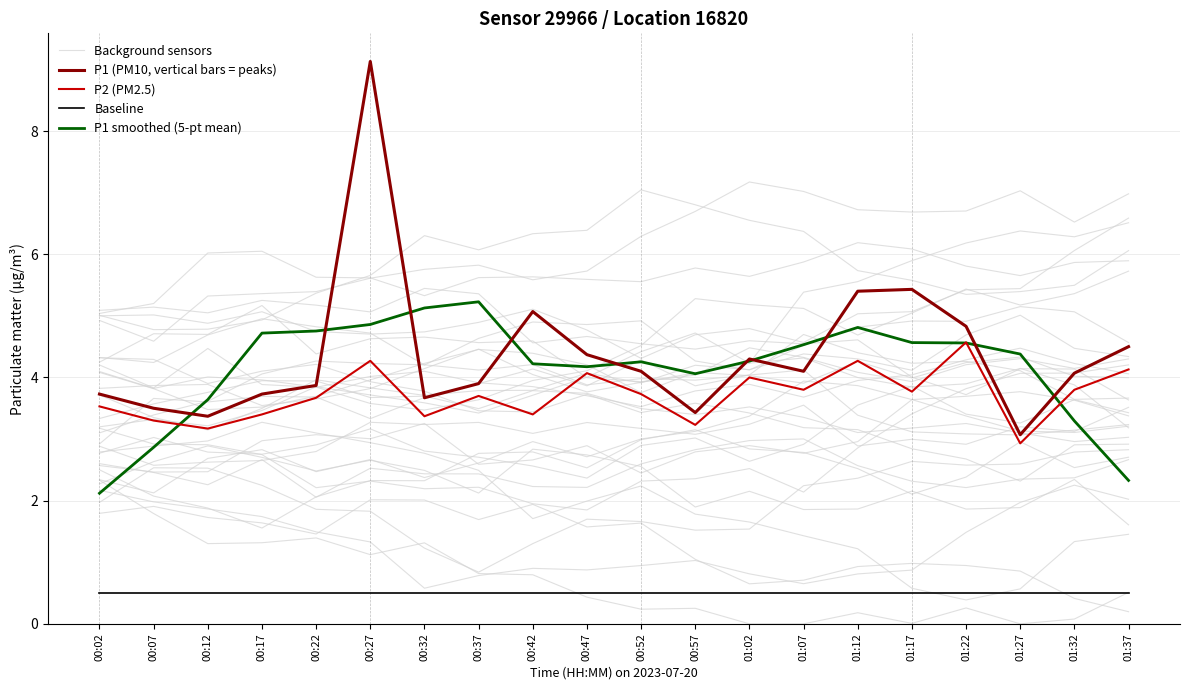

Where does the P2 (PM2.5) series first go above 3?

00:02